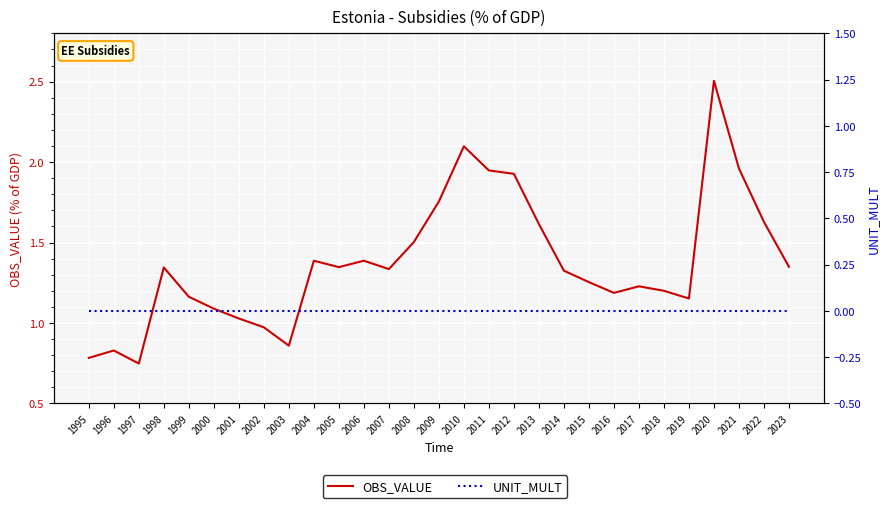

What is the spread (max minus min) of values at 2003?

0.9